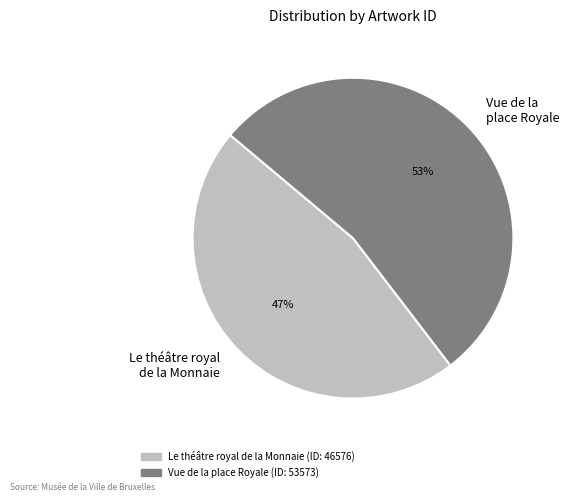

How many slices are in this pie chart?

2